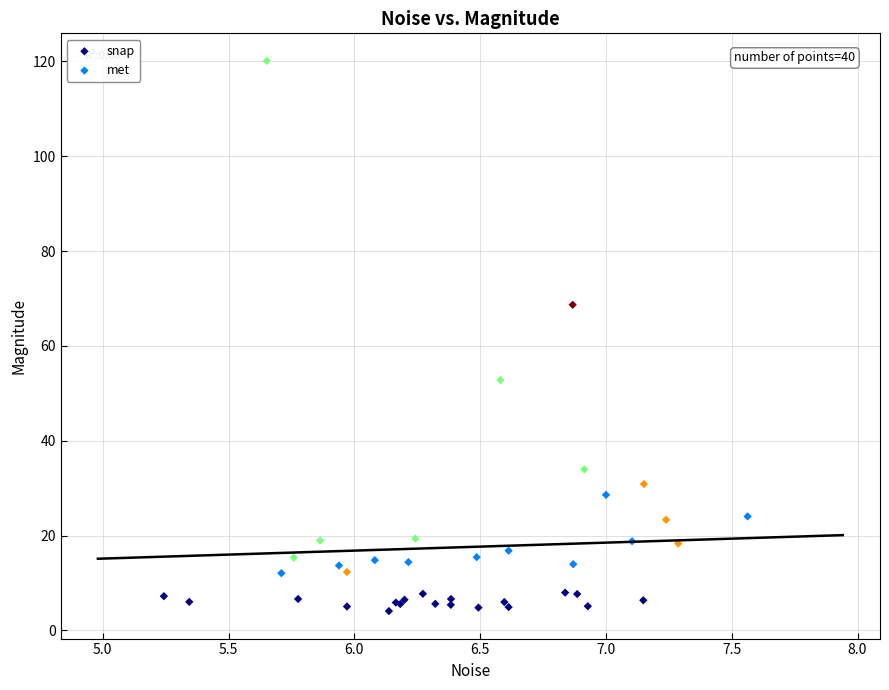

Which series contains the highest Y value?

met